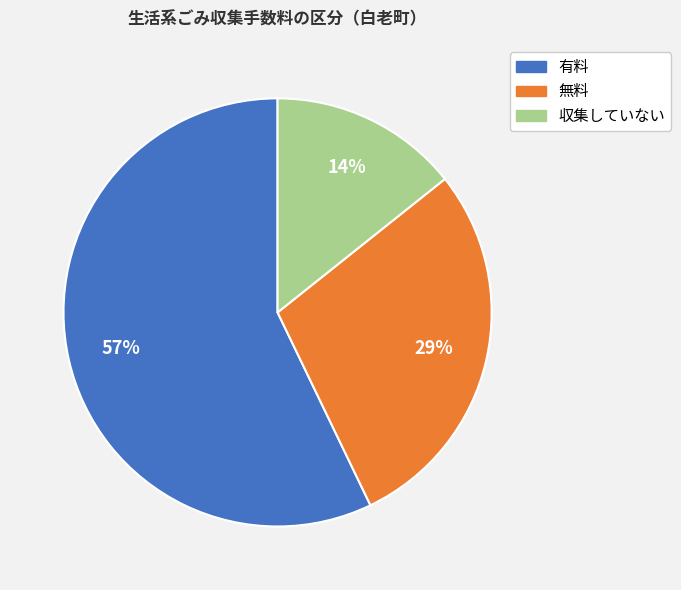

To the nearest percent, what percentage of the pie is 有料?

57%